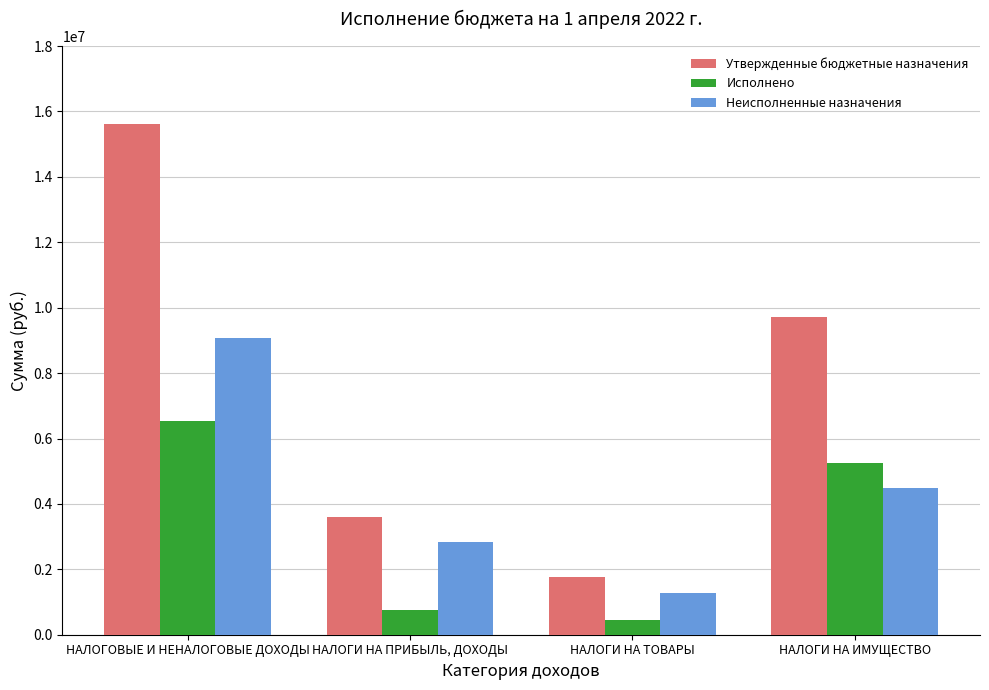

Rank the categories by Неисполненные назначения value from lowest to highest.

НАЛОГИ НА ТОВАРЫ, НАЛОГИ НА ПРИБЫЛЬ, ДОХОДЫ, НАЛОГИ НА ИМУЩЕСТВО, НАЛОГОВЫЕ И НЕНАЛОГОВЫЕ ДОХОДЫ